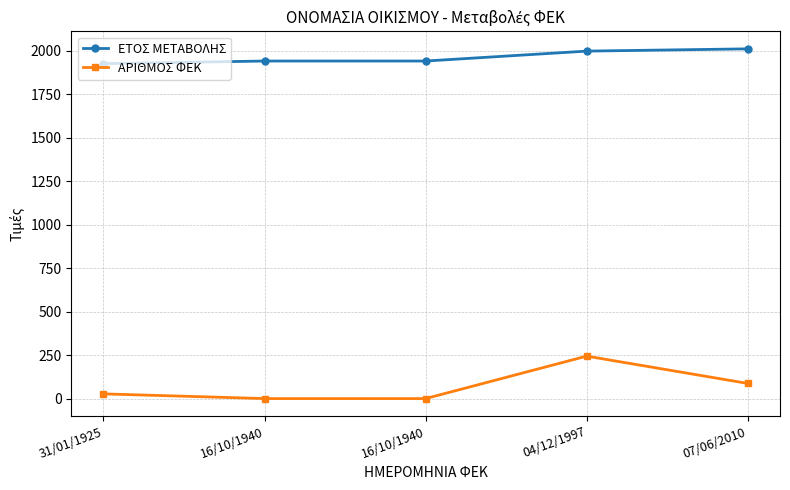

True or false: ΕΤΟΣ ΜΕΤΑΒΟΛΗΣ and ΑΡΙΘΜΟΣ ΦΕΚ cross at least once.

False